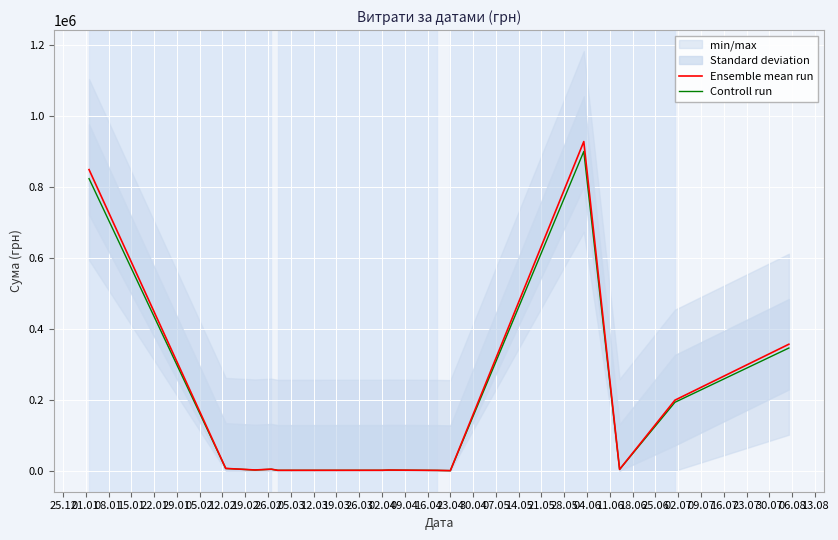

What is the difference between the highest and lowest values at 05.03?

115.2